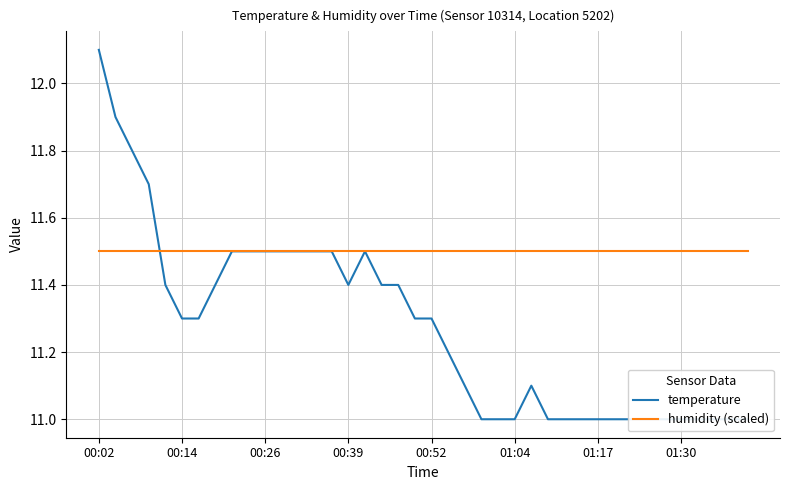

True or false: humidity (scaled) and temperature cross at least once.

True